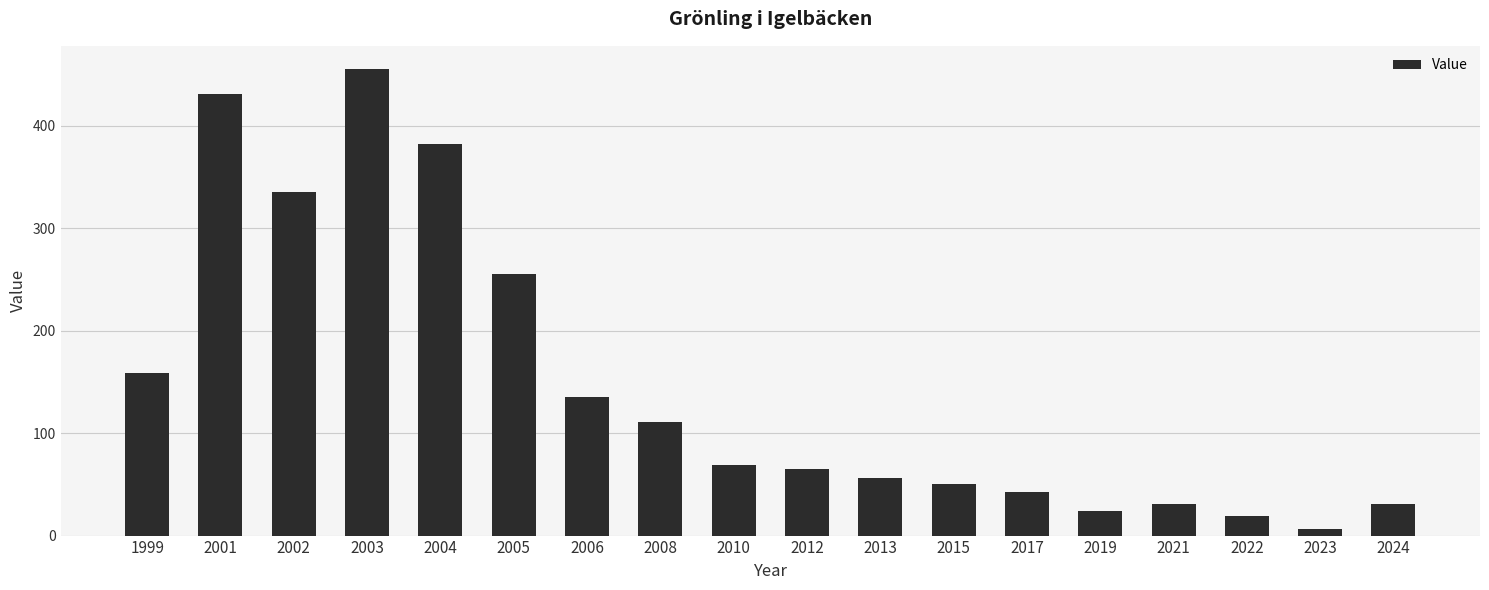

What is the difference between the second highest and second lowest values?

411.4